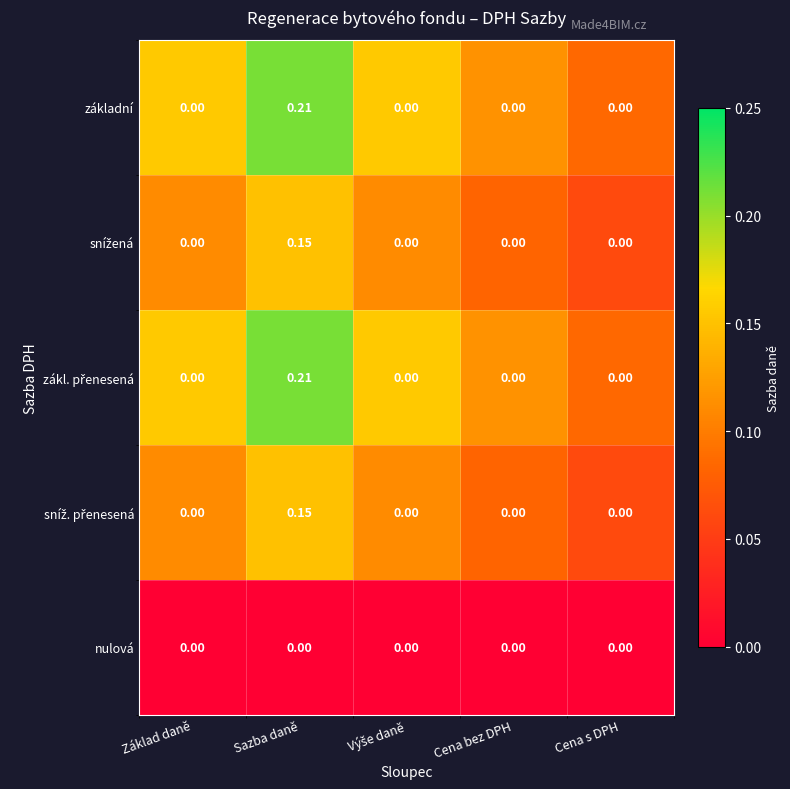

At which category does the chart reach its peak across all series?

Sazba daně